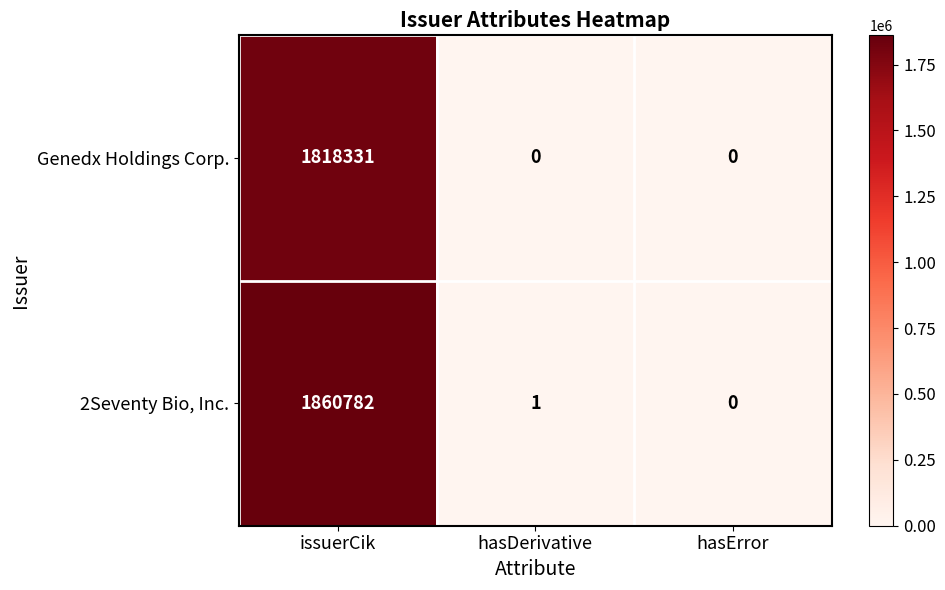

Reading right to left, transcribe all the data shown in this chart.

Genedx Holdings Corp.: hasError=0	hasDerivative=0	issuerCik=1818331
2Seventy Bio, Inc.: hasError=0	hasDerivative=1	issuerCik=1860782